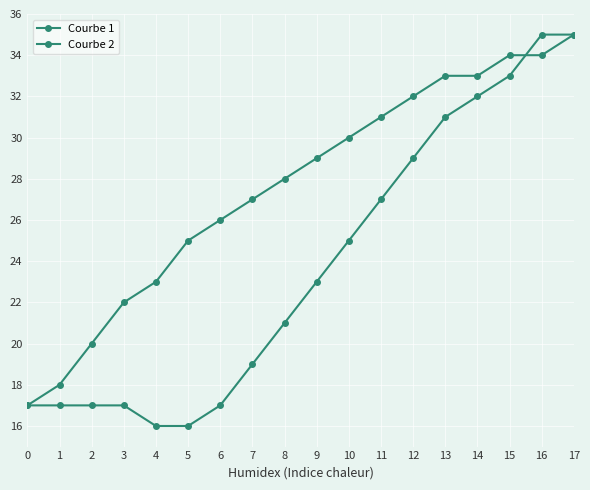

Count the number of data series in this chart.

2